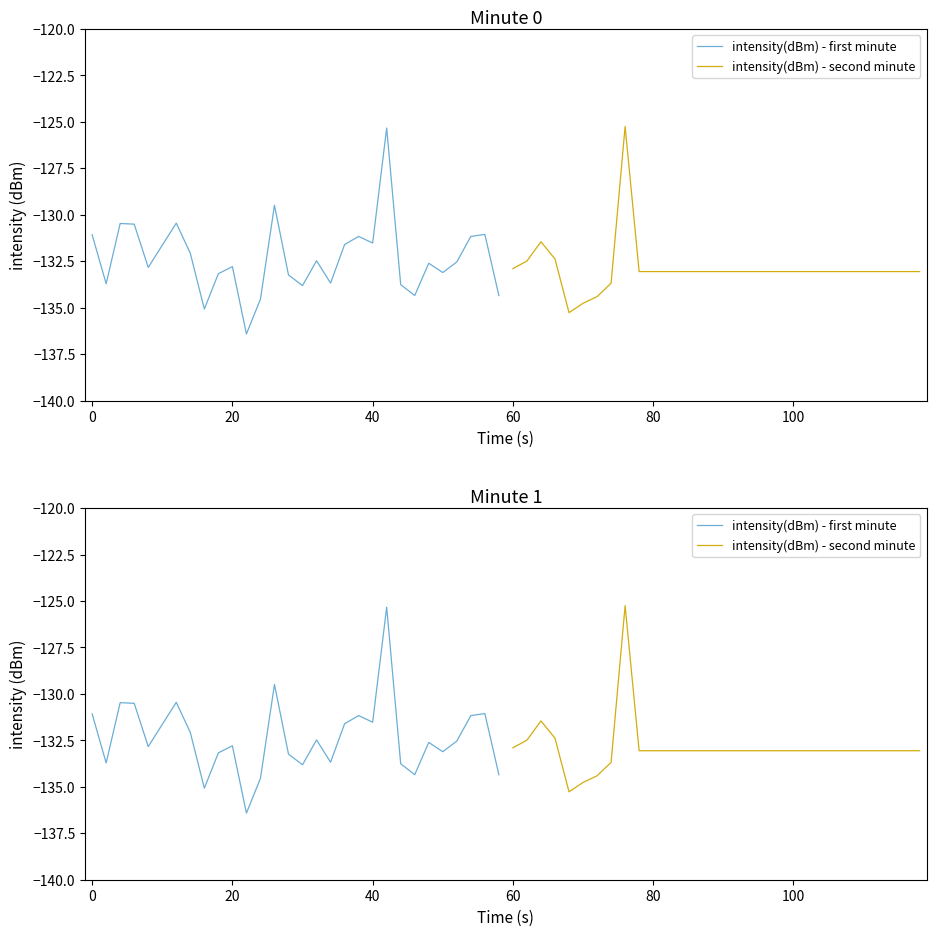

What is the value of the intensity(dBm) - second minute point at the 11th from the left?

-133.1